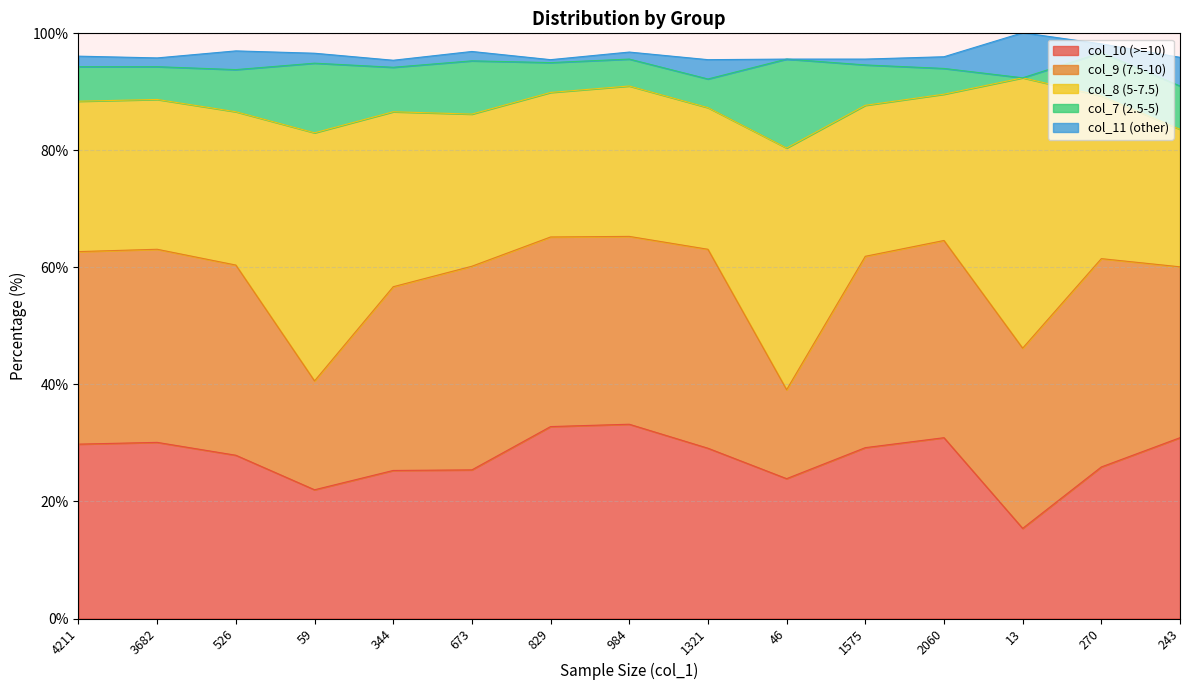

Between 1321 and 1575, which series saw the biggest shift?

col_11 (other)